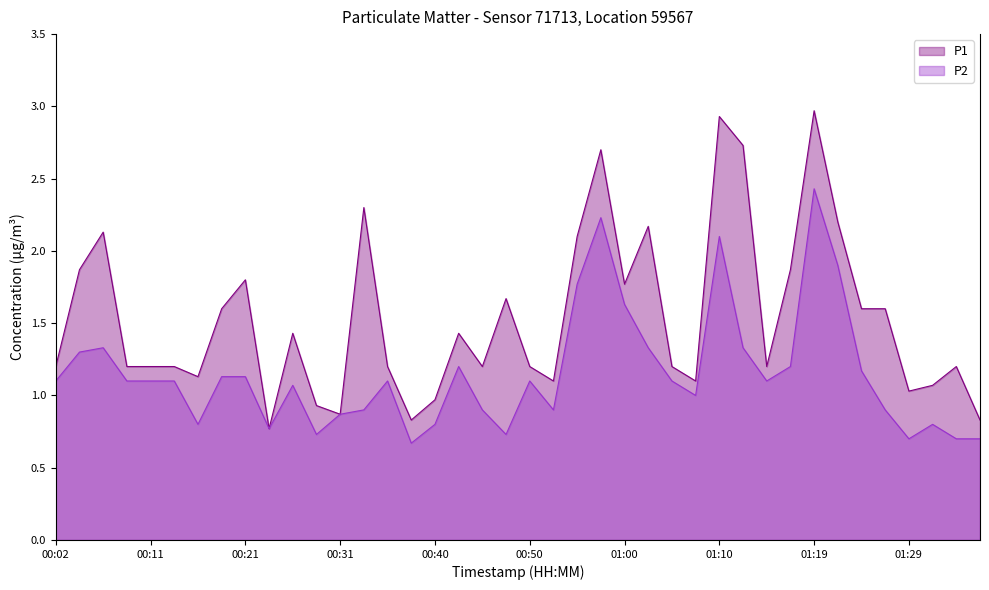

Reading left to right, transcribe all the data shown in this chart.

P1: 00:02=1.2	00:04=1.9	00:06=2.1	00:09=1.2	00:11=1.2	00:14=1.2	00:16=1.1	00:19=1.6	00:21=1.8	00:23=0.8	00:26=1.4	00:28=0.9	00:31=0.9	00:33=2.3	00:36=1.2	00:38=0.8	00:40=1.0	00:43=1.4	00:45=1.2	00:48=1.7	00:50=1.2	00:53=1.1	00:55=2.1	00:57=2.7	01:00=1.8	01:02=2.2	01:05=1.2	01:07=1.1	01:10=2.9	01:12=2.7	01:15=1.2	01:17=1.9	01:19=3.0	01:22=2.2	01:24=1.6	01:27=1.6	01:29=1.0	01:32=1.1	01:34=1.2	01:36=0.8
P2: 00:02=1.1	00:04=1.3	00:06=1.3	00:09=1.1	00:11=1.1	00:14=1.1	00:16=0.8	00:19=1.1	00:21=1.1	00:23=0.8	00:26=1.1	00:28=0.7	00:31=0.9	00:33=0.9	00:36=1.1	00:38=0.7	00:40=0.8	00:43=1.2	00:45=0.9	00:48=0.7	00:50=1.1	00:53=0.9	00:55=1.8	00:57=2.2	01:00=1.6	01:02=1.3	01:05=1.1	01:07=1.0	01:10=2.1	01:12=1.3	01:15=1.1	01:17=1.2	01:19=2.4	01:22=1.9	01:24=1.2	01:27=0.9	01:29=0.7	01:32=0.8	01:34=0.7	01:36=0.7